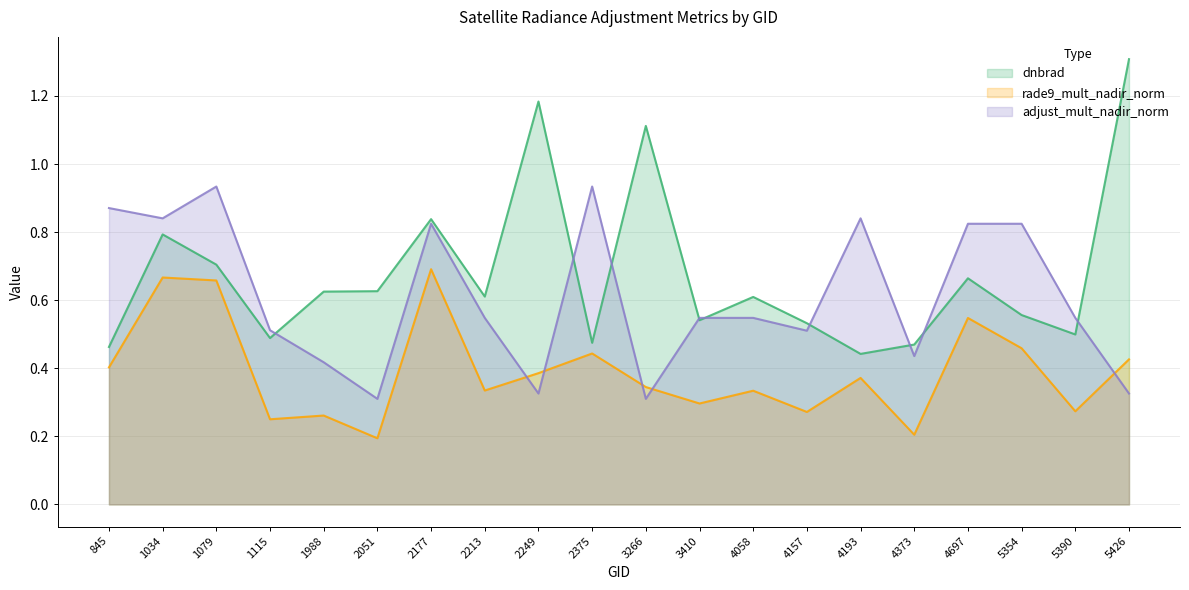

Is the value of dnbrad at 5426 greater than the value of adjust_mult_nadir_norm at 2213?

Yes